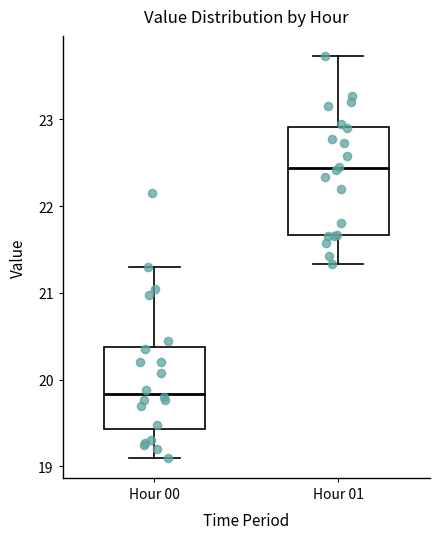

Where is the upper edge of the box for Hour 00 on the y-axis? The values are not printed on the chart, so give them approximately, as read against the axis.

20.4